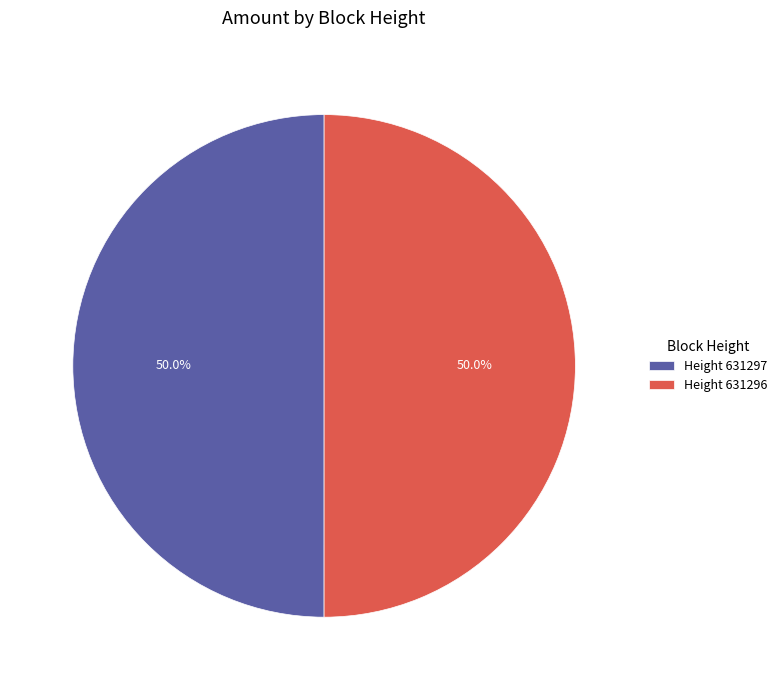

Do Height 631296 and Height 631297 together represent more than half of the pie?

Yes